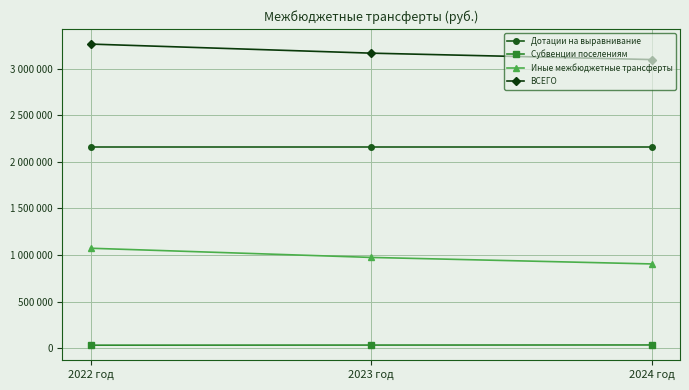

At which label does Иные межбюджетные трансферты reach its minimum?

2024 год